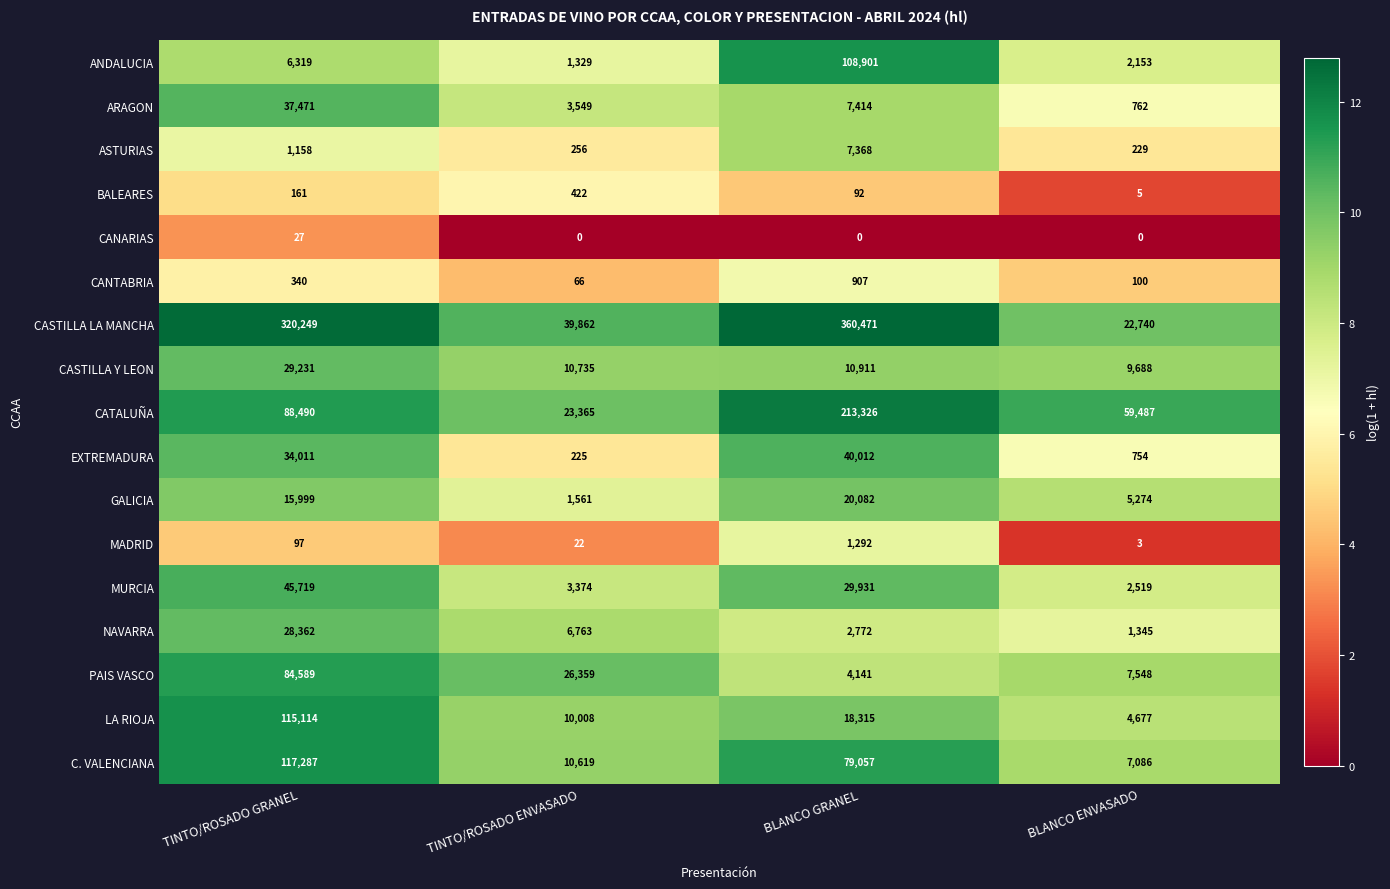

The CASTILLA LA MANCHA series shows 131453 at TINTO/ROSADO GRANEL. True or false?

False